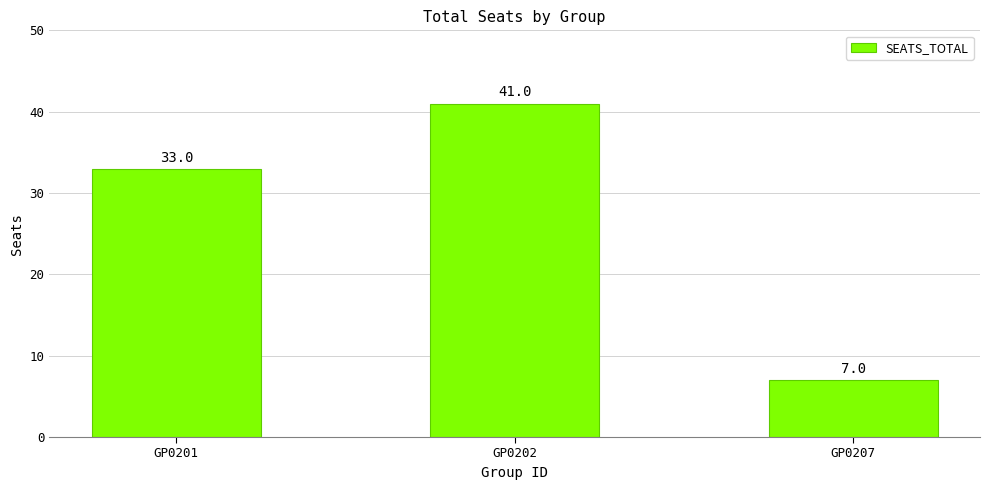

What is the change in value from GP0202 to GP0207?

-34